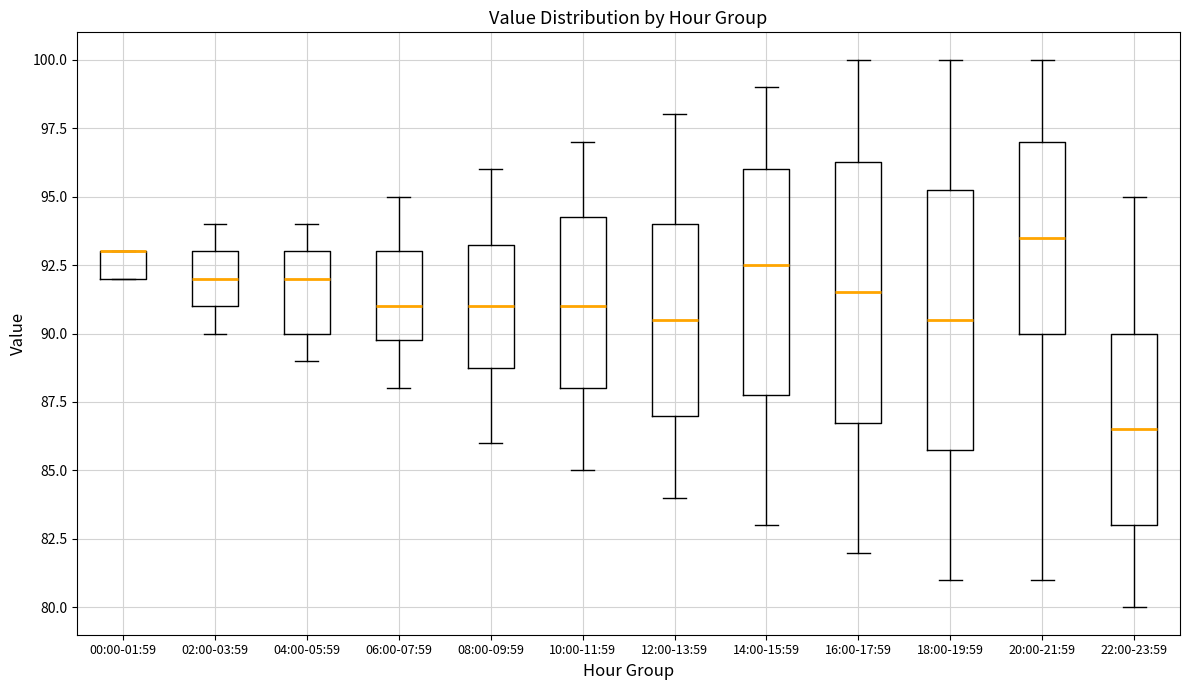

Reading left to right, read every box against the y-axis: the position of its median line, the range the box covers, and the ends of its whiskers. The values are not printed on the chart, so give them approximately, as read against the axis.

00:00-01:59: median 93.0 (drawn on the box's upper edge), box 92.0 to 93.0, whiskers 92.0 to 93.0
02:00-03:59: median 92.0, box 91.0 to 93.0, whiskers 90.0 to 94.0
04:00-05:59: median 92.0, box 90.0 to 93.0, whiskers 89.0 to 94.0
06:00-07:59: median 91.0, box 90.0 to 93.0, whiskers 88.0 to 95.0
08:00-09:59: median 91.0, box 89.0 to 93.5, whiskers 86.0 to 96.0
10:00-11:59: median 91.0, box 88.0 to 94.5, whiskers 85.0 to 97.0
12:00-13:59: median 90.5, box 87.0 to 94.0, whiskers 84.0 to 98.0
14:00-15:59: median 92.5, box 88.0 to 96.0, whiskers 83.0 to 99.0
16:00-17:59: median 91.5, box 87.0 to 96.5, whiskers 82.0 to 100.0
18:00-19:59: median 90.5, box 86.0 to 95.5, whiskers 81.0 to 100.0
20:00-21:59: median 93.5, box 90.0 to 97.0, whiskers 81.0 to 100.0
22:00-23:59: median 86.5, box 83.0 to 90.0, whiskers 80.0 to 95.0